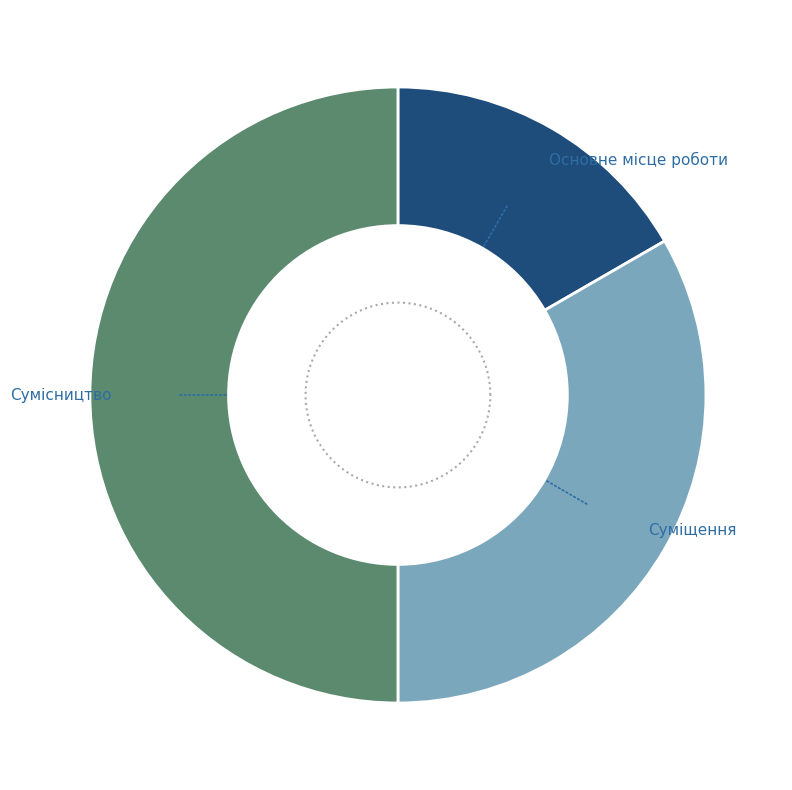

Is there a majority slice in this chart?

No